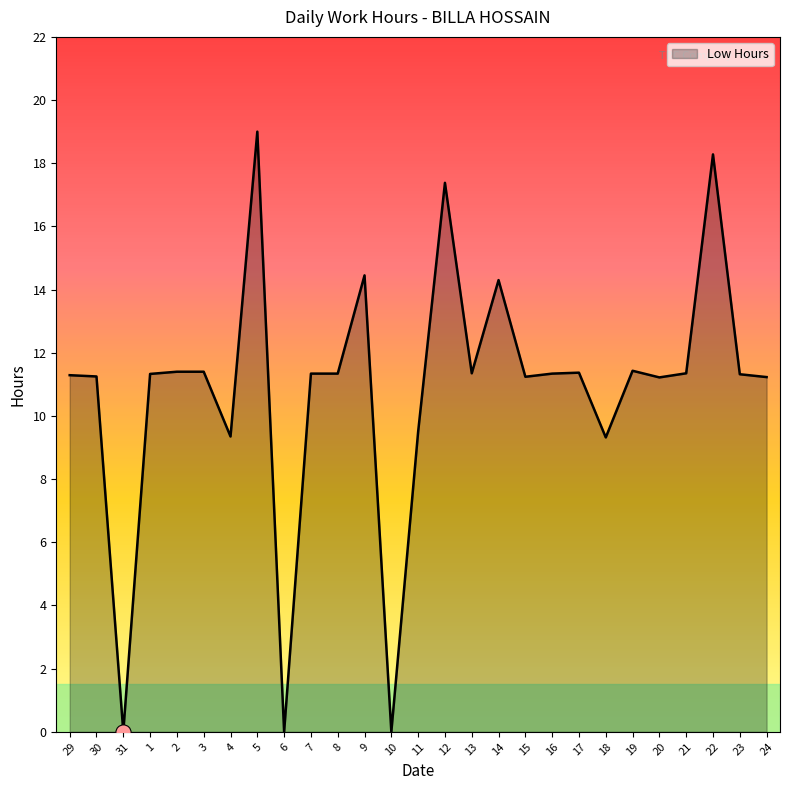

What is the change in value from 7 to 18?

-2.0